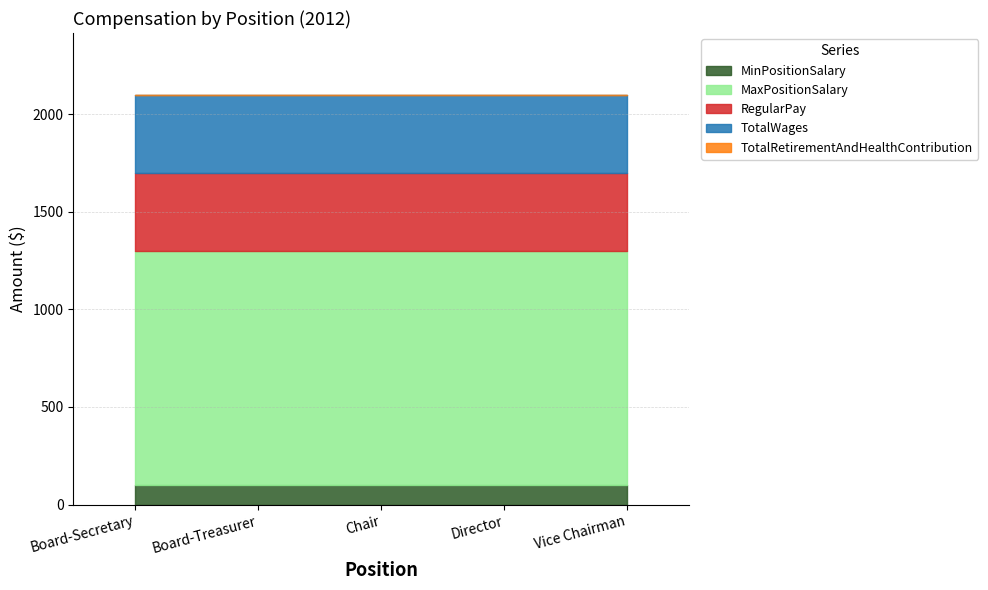

The TotalWages series shows 400 at Chair. True or false?

True